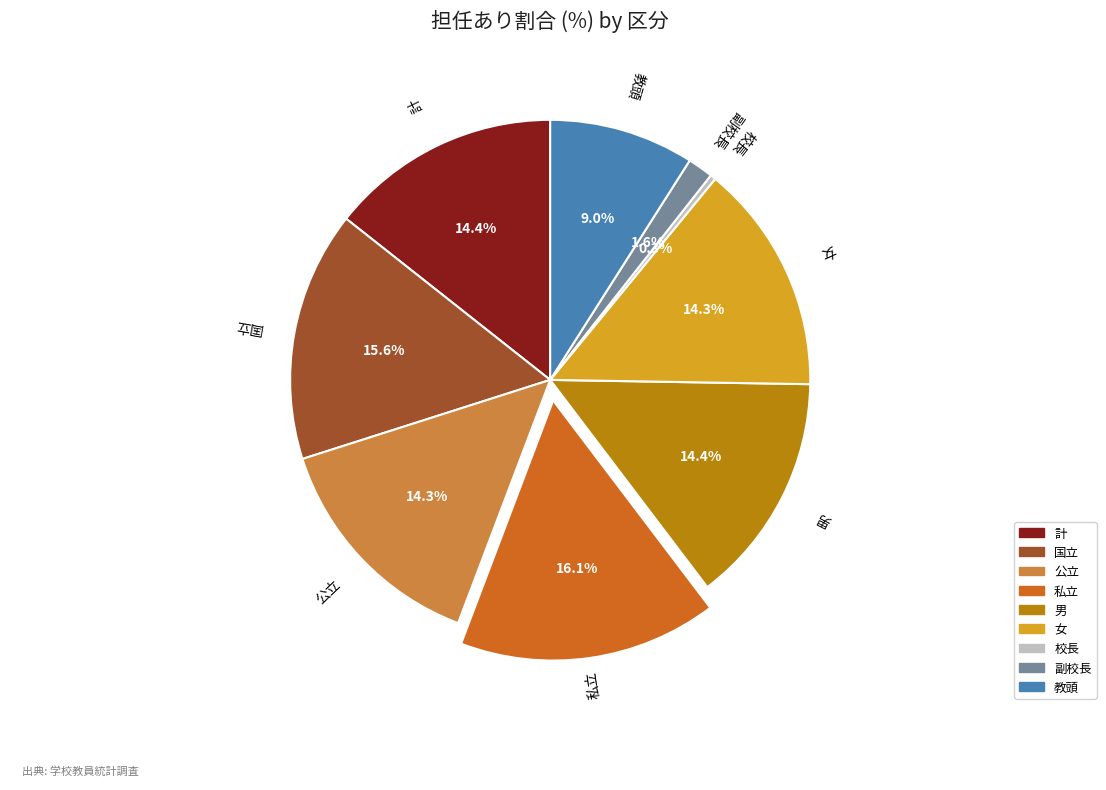

Approximately how many times larger is the value at 女 compared to 公立?

1.0